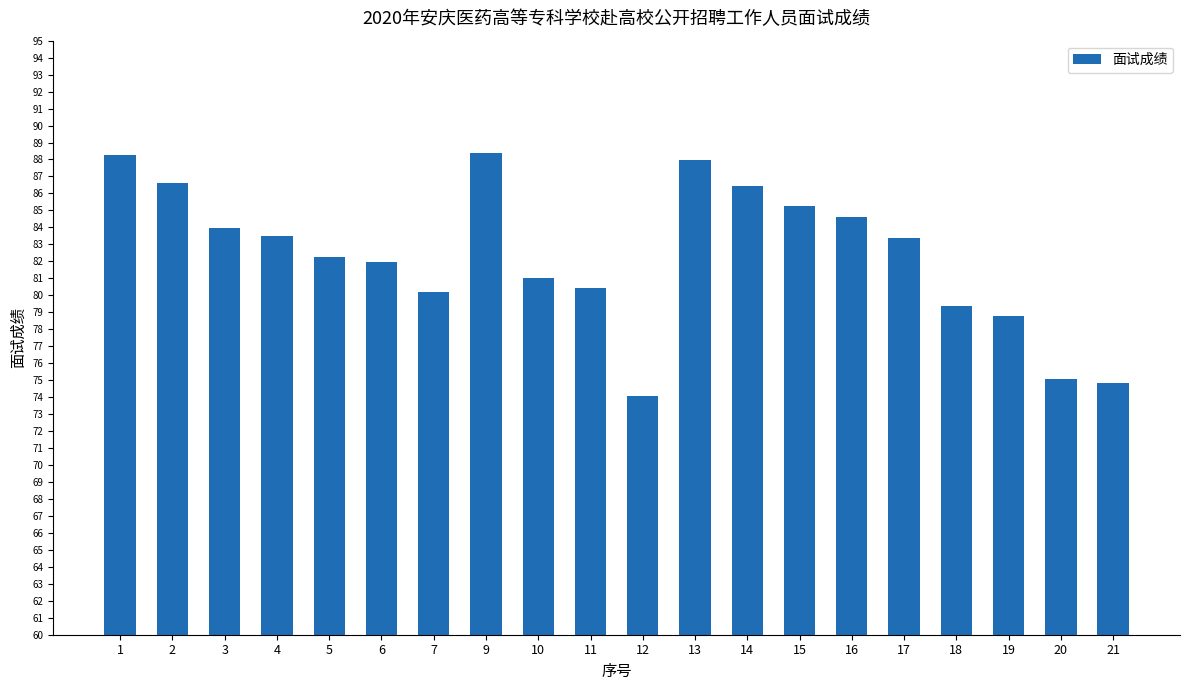

What is the change in value from 7 to 11?

+0.2